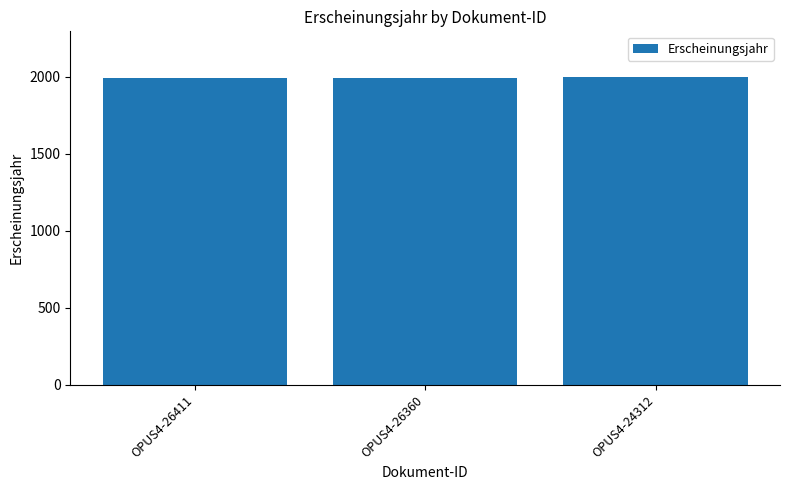

What is the difference between the maximum and minimum values?

1